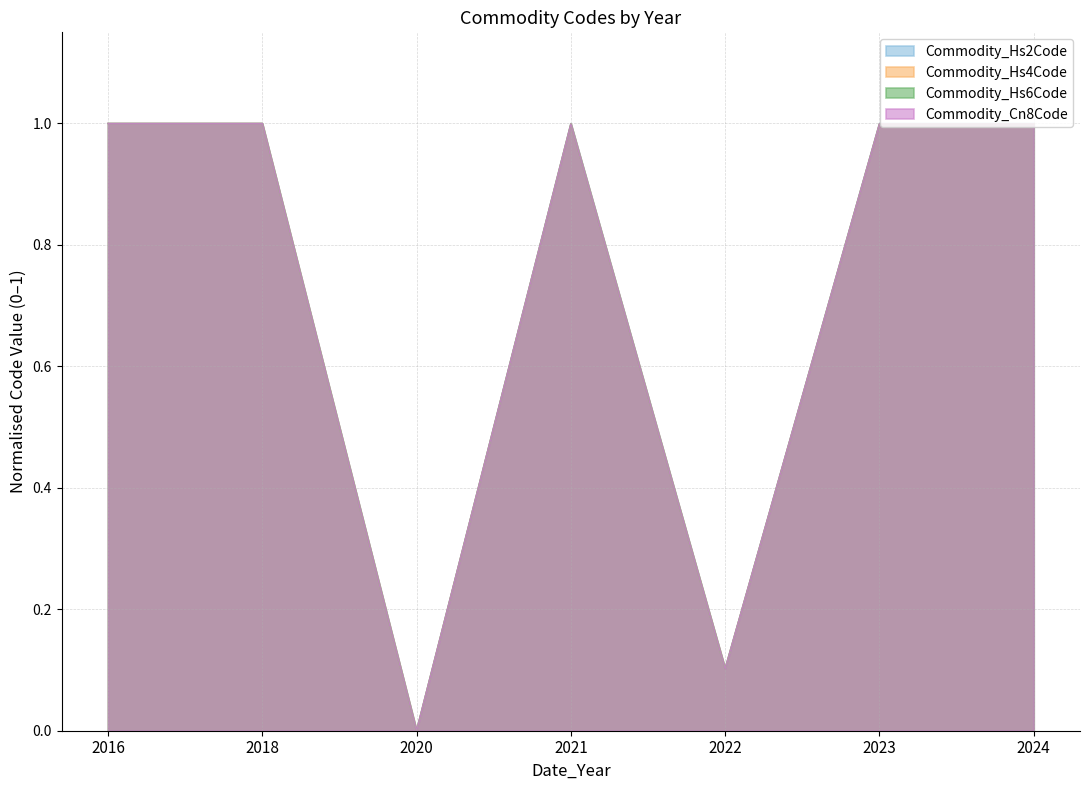

After their last crossing, which series has the higher values: Commodity_Hs6Code or Commodity_Hs4Code?

Commodity_Hs4Code